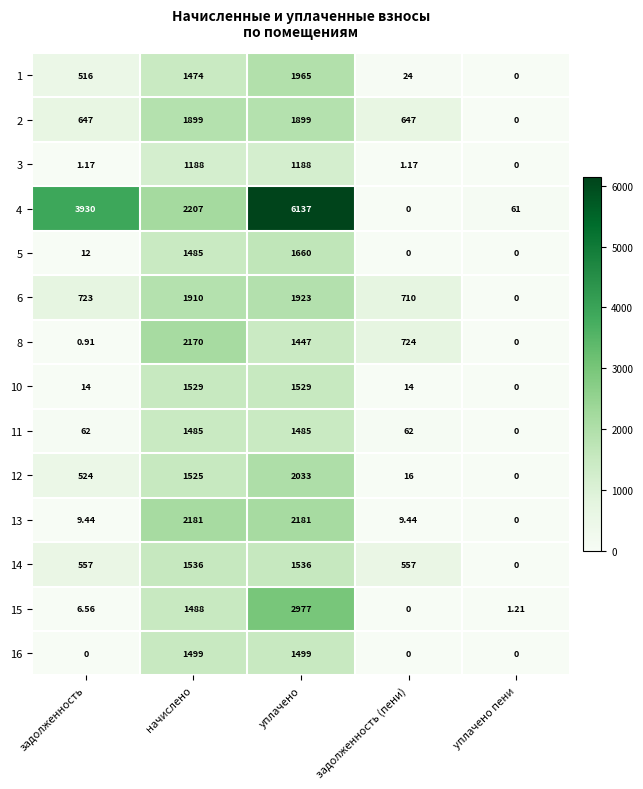

Between задолженность and уплачено пени, which series saw the biggest shift?

4